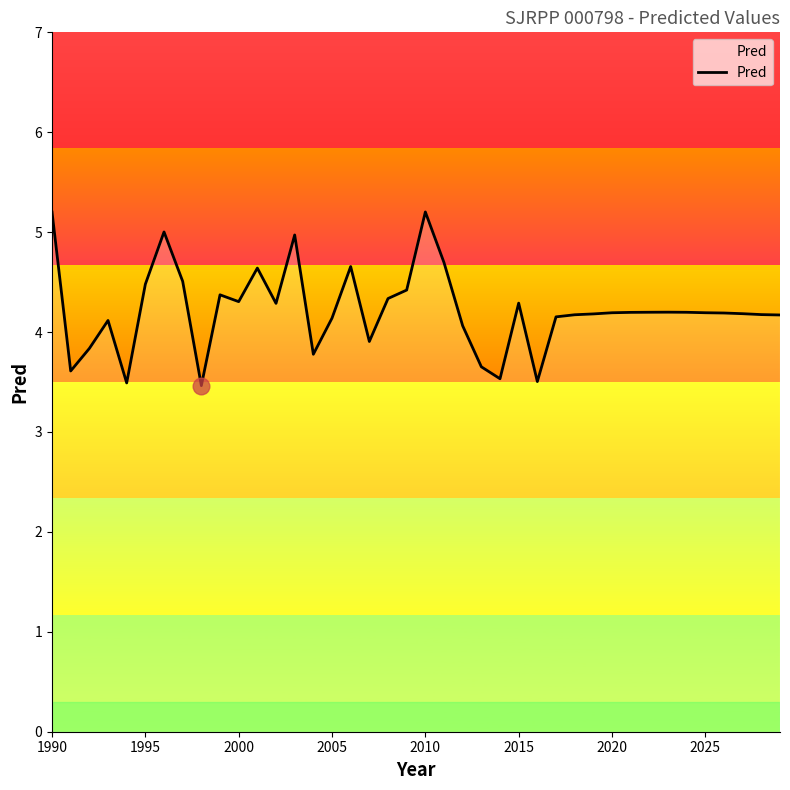

Does the chart have visible grid lines?

No